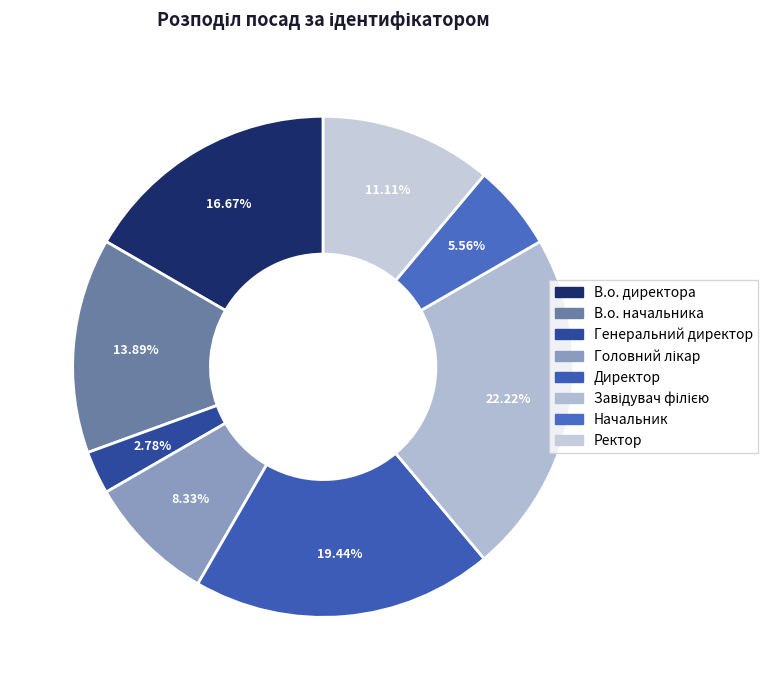

Does Завідувач філією account for over 50% of the chart?

No